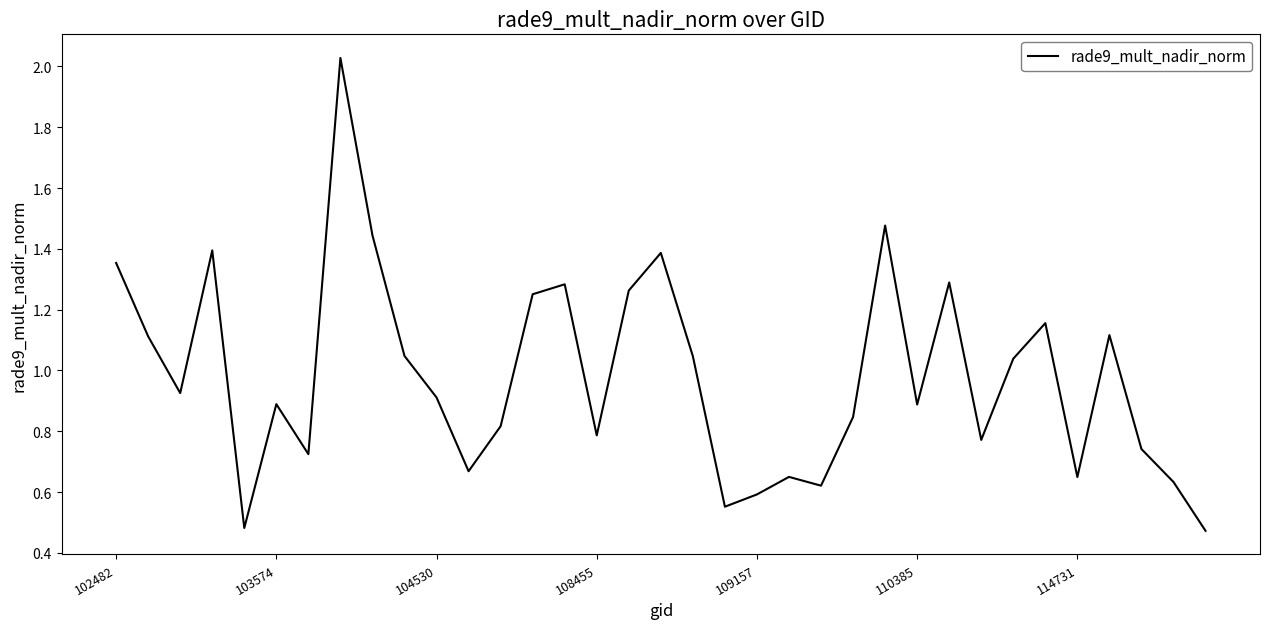

How many lines are shown in the chart?

1